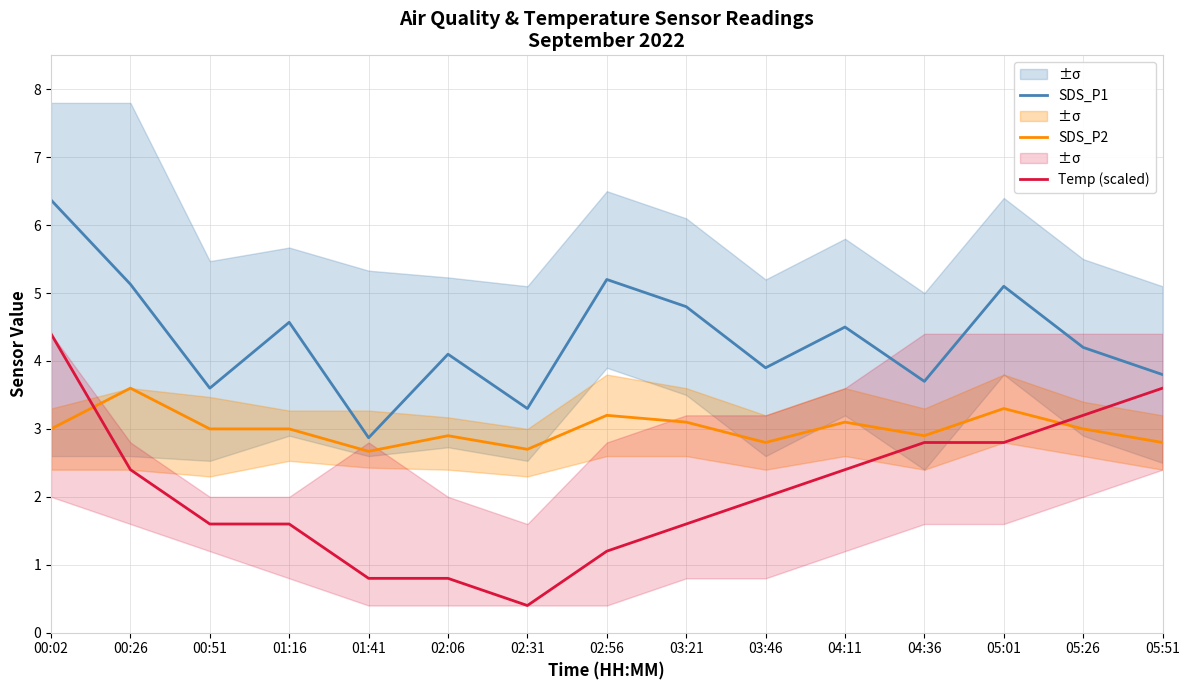

How many SDS_P2 values are between 2 and 3?

10